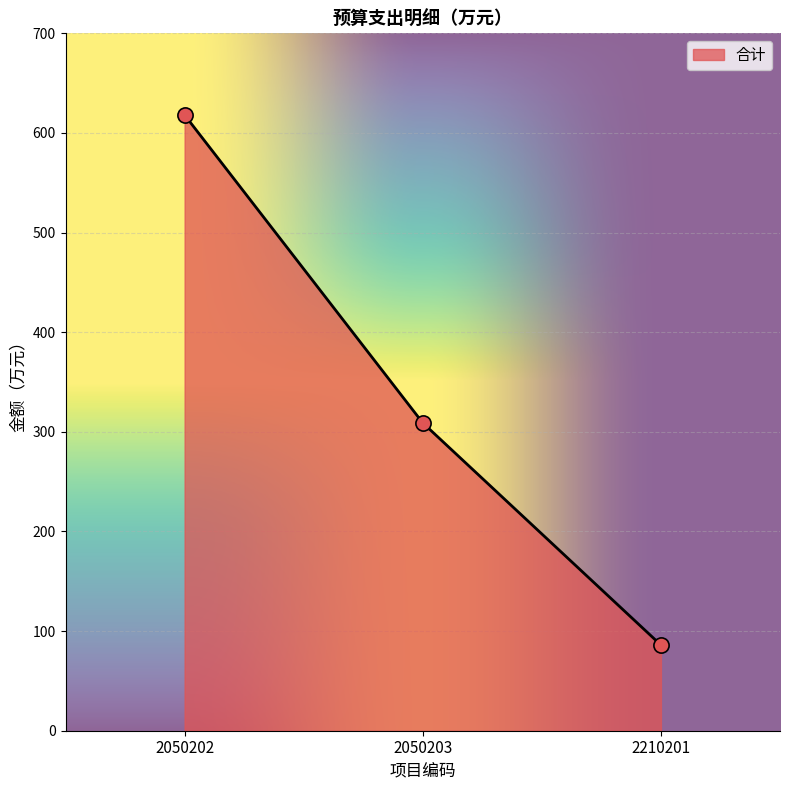

Which has a higher value, 2210201 or 2050203?

2050203